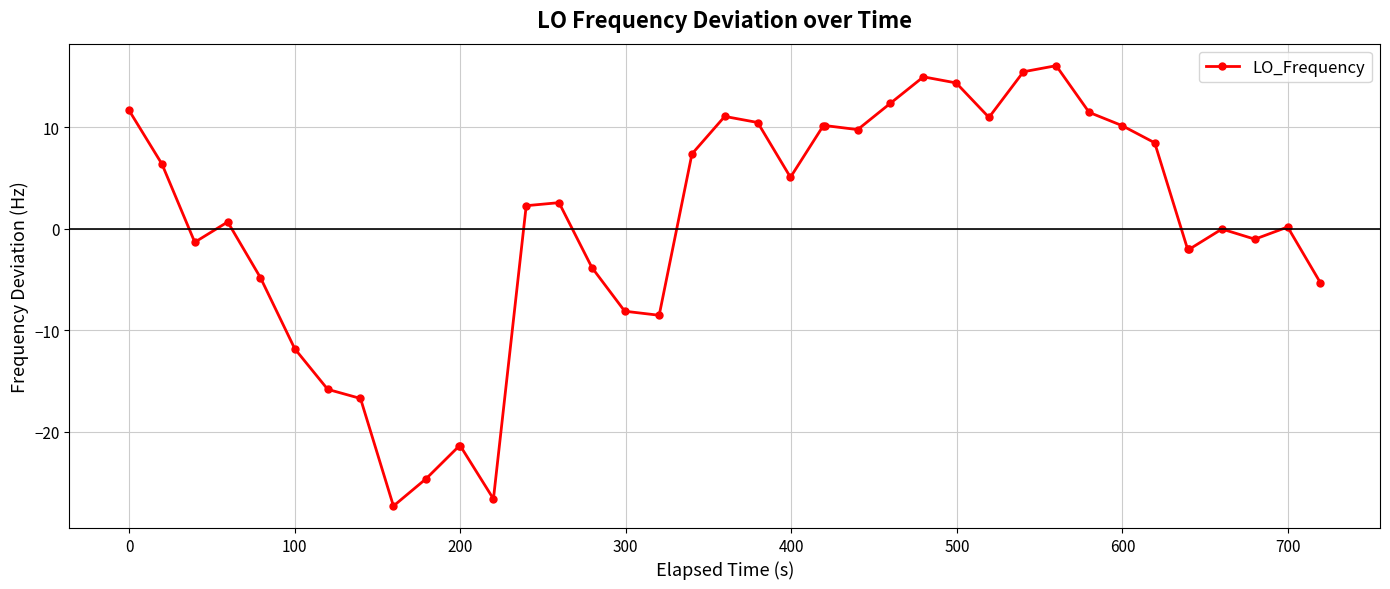

What is the minimum value shown in the chart?

-27.3